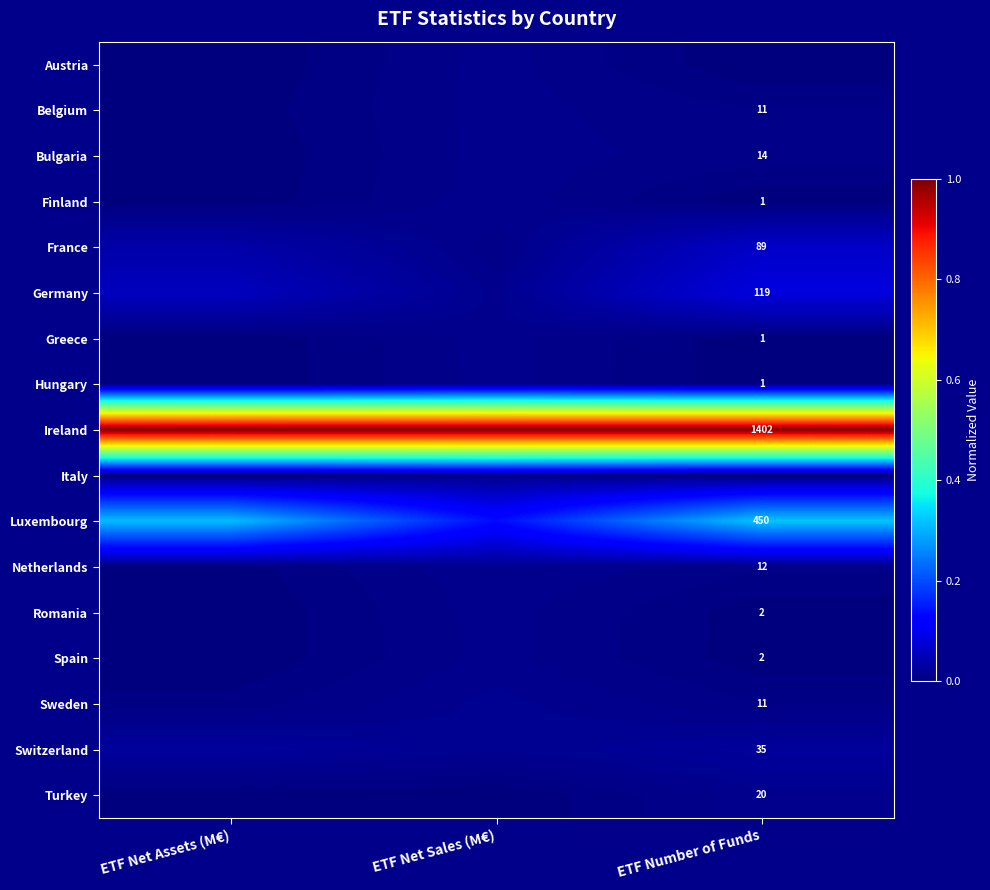

Is the value of Belgium at ETF Number of Funds greater than the value of Turkey at ETF Number of Funds?

No